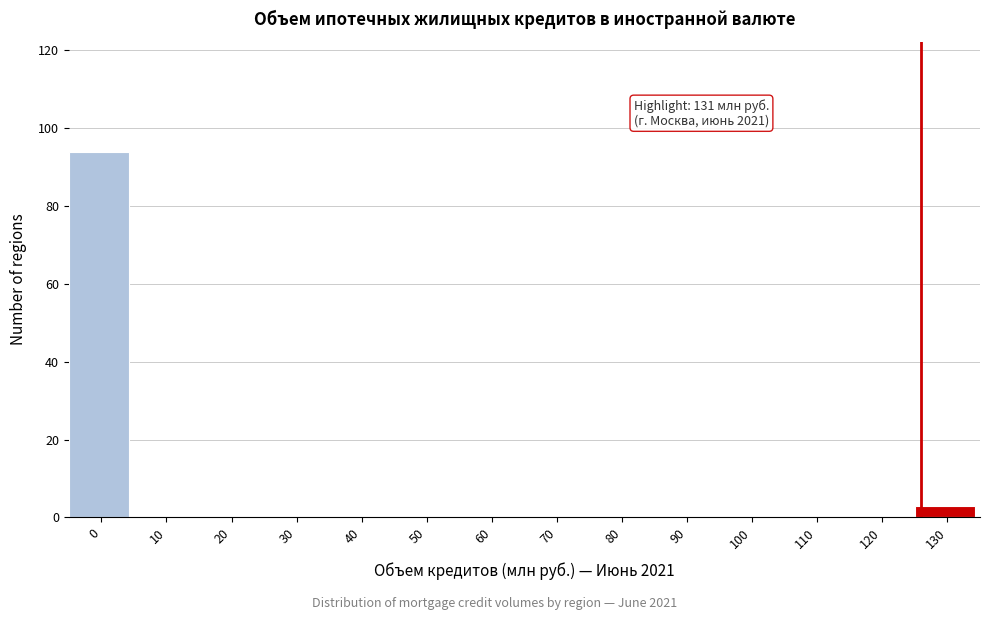

Reading left to right, what are all the values shown in this chart?

0=94	10=0	20=0	30=0	40=0	50=0	60=0	70=0	80=0	90=0	100=0	110=0	120=0	130=3